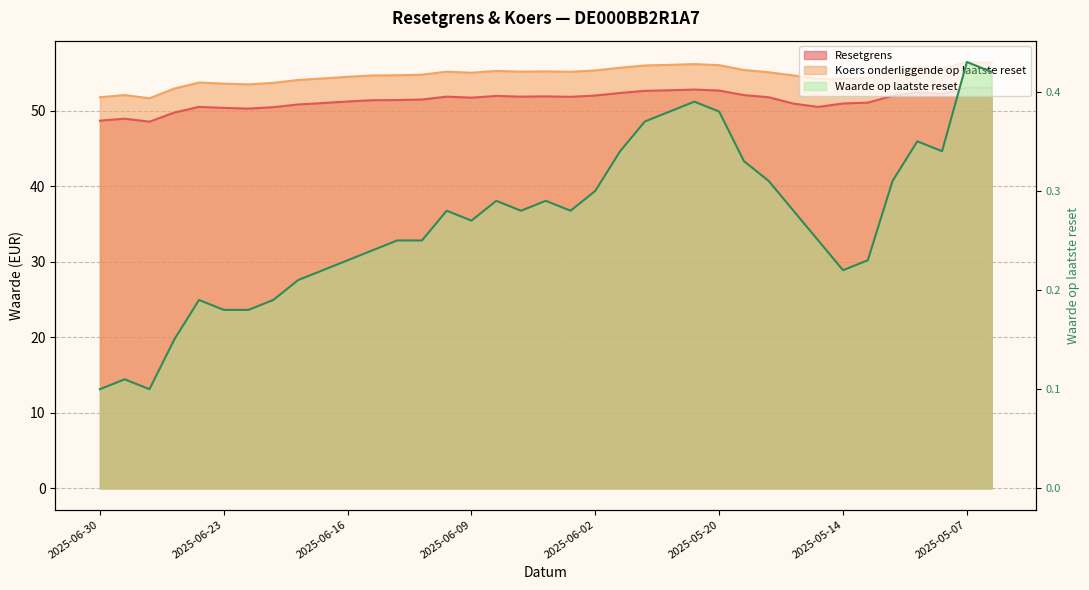

Reading left to right, extract all data points from this chart.

Resetgrens: 2025-06-30=48.7	2025-06-27=48.9	2025-06-26=48.5	2025-06-25=49.7	2025-06-24=50.5	2025-06-23=50.3	2025-06-20=50.3	2025-06-19=50.4	2025-06-18=50.8	2025-06-17=51.0	2025-06-16=51.2	2025-06-13=51.4	2025-06-12=51.4	2025-06-11=51.5	2025-06-10=51.8	2025-06-09=51.7	2025-06-06=51.9	2025-06-05=51.8	2025-06-04=51.9	2025-06-03=51.8	2025-06-02=52.0	2025-05-26=52.3	2025-05-23=52.6	2025-05-22=52.7	2025-05-21=52.8	2025-05-20=52.6	2025-05-19=52.0	2025-05-16=51.8	2025-05-15=50.9	2025-05-15=50.5	2025-05-14=50.9	2025-05-13=51.0	2025-05-12=51.9	2025-05-09=52.4	2025-05-08=52.2	2025-05-07=53.0	2025-05-06=53.0
Koers onderliggende op laatste reset: 2025-06-30=51.8	2025-06-27=52.0	2025-06-26=51.6	2025-06-25=52.9	2025-06-24=53.7	2025-06-23=53.6	2025-06-20=53.5	2025-06-19=53.7	2025-06-18=54.0	2025-06-17=54.2	2025-06-16=54.5	2025-06-13=54.6	2025-06-12=54.7	2025-06-11=54.7	2025-06-10=55.1	2025-06-09=55.0	2025-06-06=55.2	2025-06-05=55.1	2025-06-04=55.2	2025-06-03=55.1	2025-06-02=55.3	2025-05-26=55.7	2025-05-23=56.0	2025-05-22=56.0	2025-05-21=56.1	2025-05-20=56.0	2025-05-19=55.4	2025-05-16=55.1	2025-05-15=54.6	2025-05-15=54.2	2025-05-14=54.2	2025-05-13=54.3	2025-05-12=55.3	2025-05-09=55.8	2025-05-08=55.5	2025-05-07=56.4	2025-05-06=56.3
Waarde op laatste reset: 2025-06-30=0.1	2025-06-27=0.1	2025-06-26=0.1	2025-06-25=0.1	2025-06-24=0.2	2025-06-23=0.2	2025-06-20=0.2	2025-06-19=0.2	2025-06-18=0.2	2025-06-17=0.2	2025-06-16=0.2	2025-06-13=0.2	2025-06-12=0.2	2025-06-11=0.2	2025-06-10=0.3	2025-06-09=0.3	2025-06-06=0.3	2025-06-05=0.3	2025-06-04=0.3	2025-06-03=0.3	2025-06-02=0.3	2025-05-26=0.3	2025-05-23=0.4	2025-05-22=0.4	2025-05-21=0.4	2025-05-20=0.4	2025-05-19=0.3	2025-05-16=0.3	2025-05-15=0.3	2025-05-15=0.2	2025-05-14=0.2	2025-05-13=0.2	2025-05-12=0.3	2025-05-09=0.3	2025-05-08=0.3	2025-05-07=0.4	2025-05-06=0.4